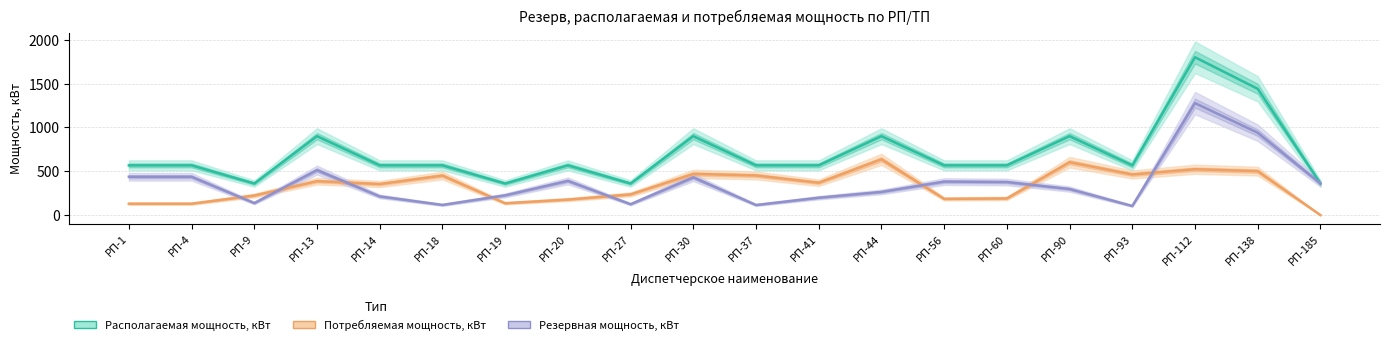

How many values in Потребляемая мощность, кВт are above zero?

19